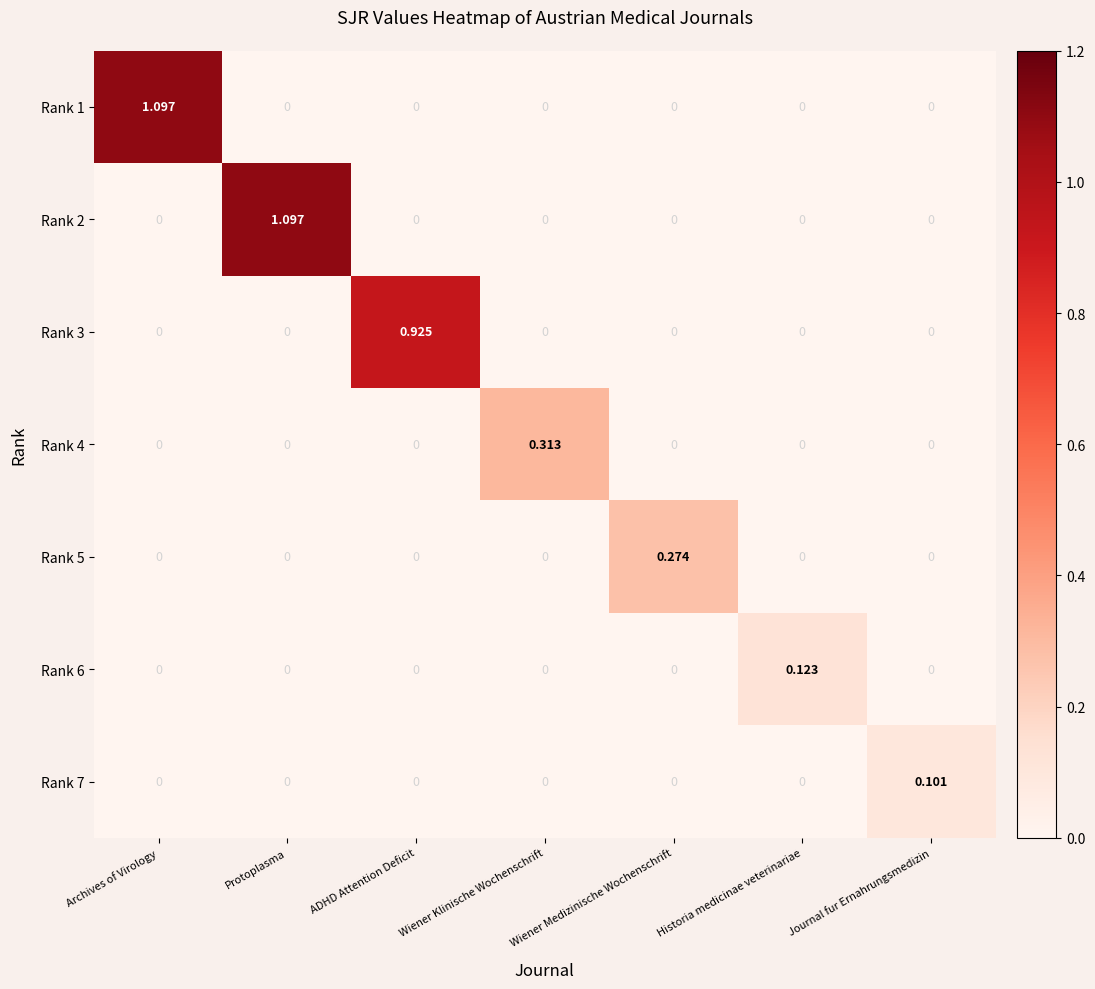

How many data points does each series have?

7